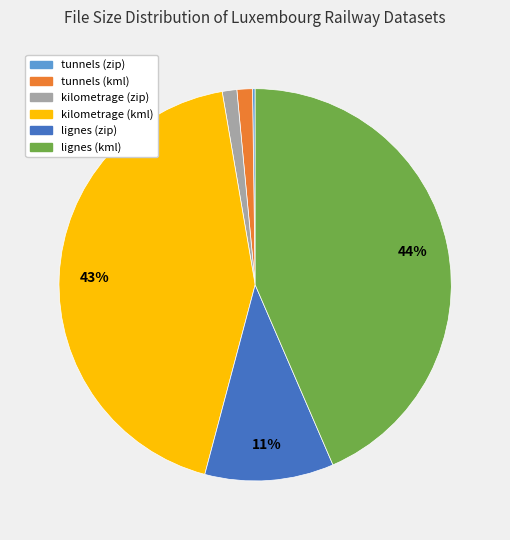

To the nearest percent, what percentage of the pie is tunnels (kml)?

1%